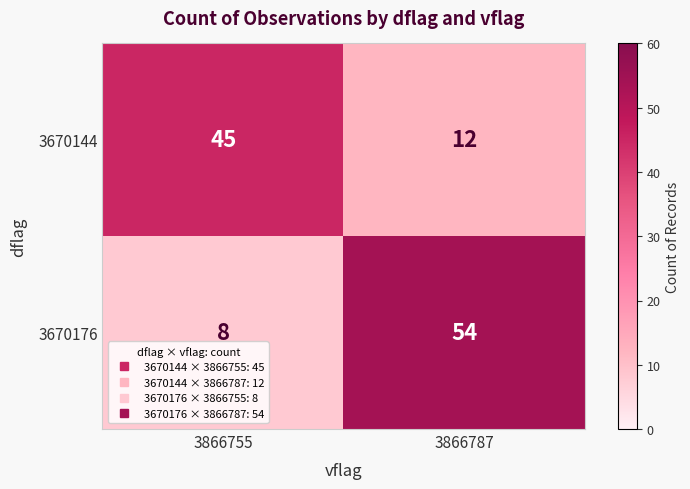

List the series in order of their overall mean, highest first.

3670176, 3670144